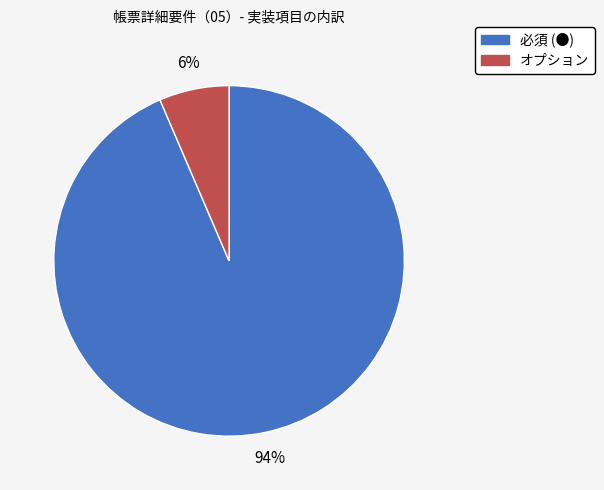

Is it true that オプション is 1% of the pie?

False